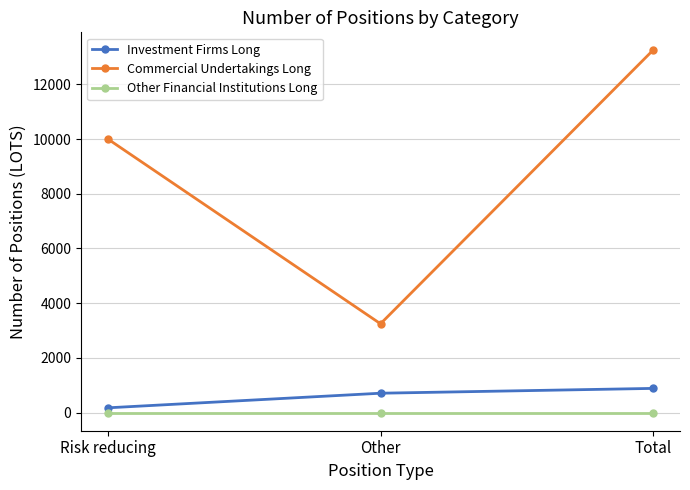

The Other Financial Institutions Long series shows 0 at Risk reducing. True or false?

True